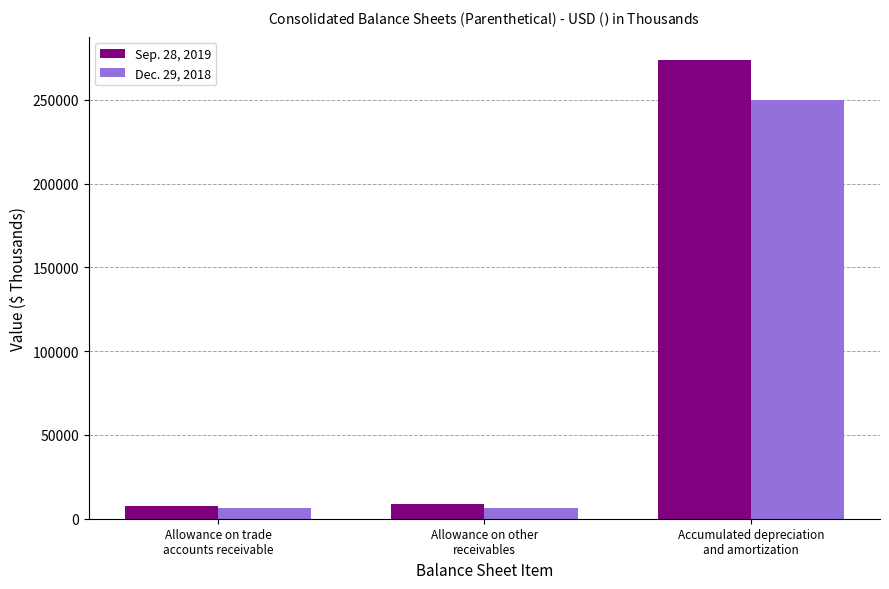

List the series in order of their overall mean, lowest first.

Dec. 29, 2018, Sep. 28, 2019